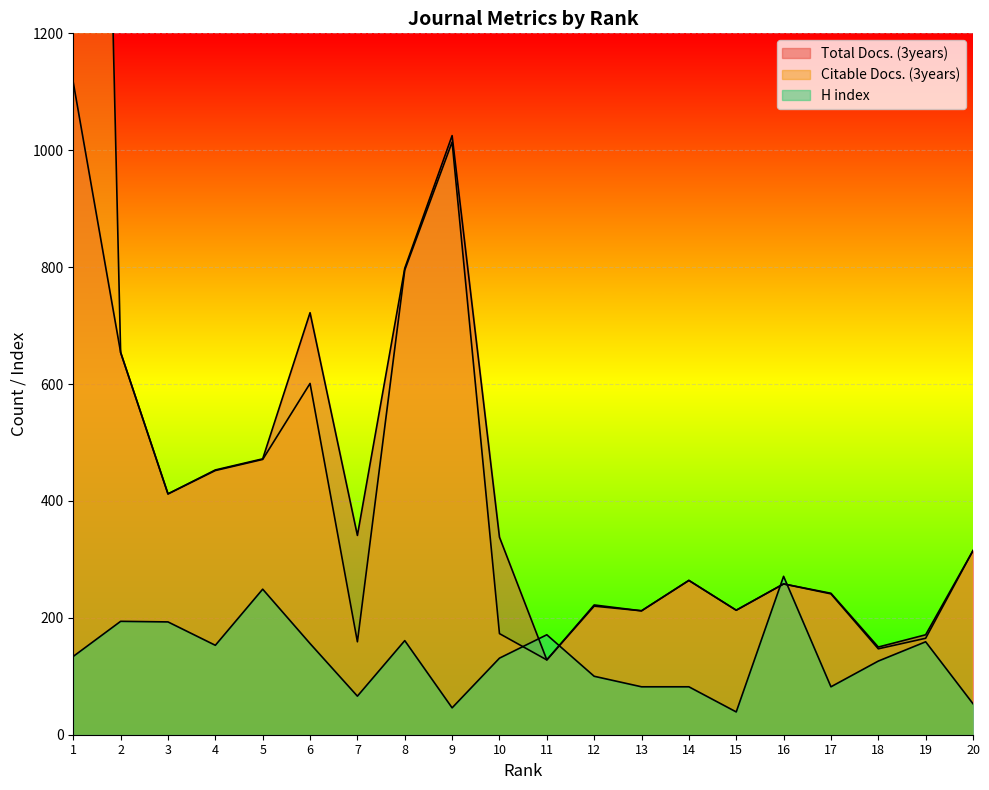

How many data points in Citable Docs. (3years) are above 264?

9